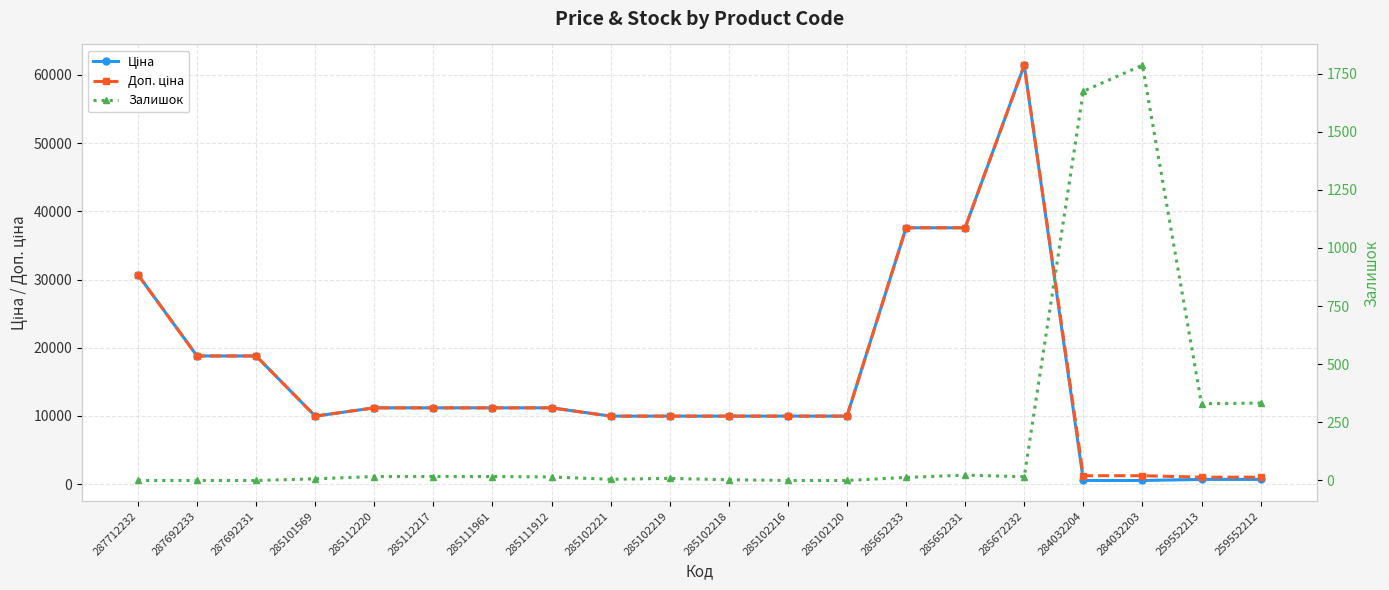

What position from the left is 285652233?

14